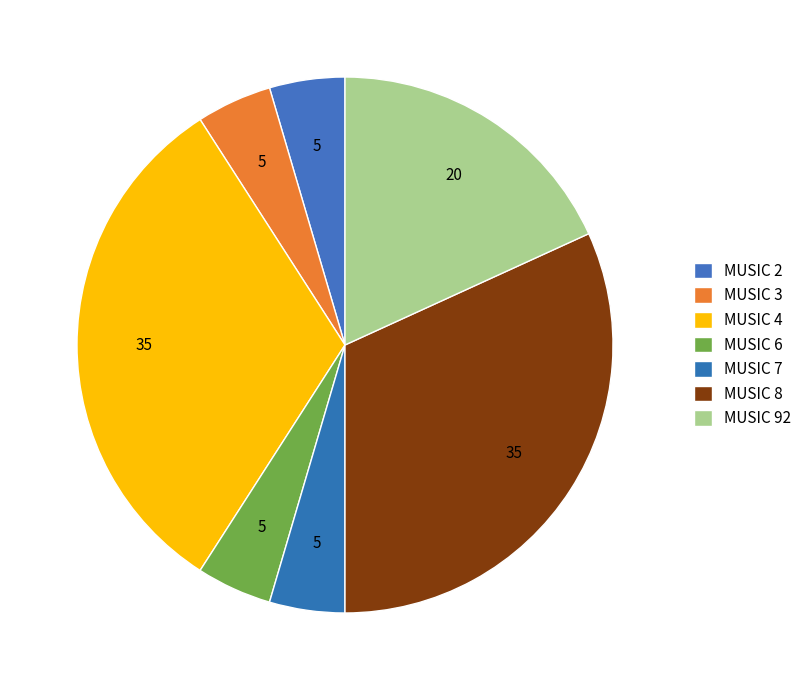

How many slices are in this pie chart?

7